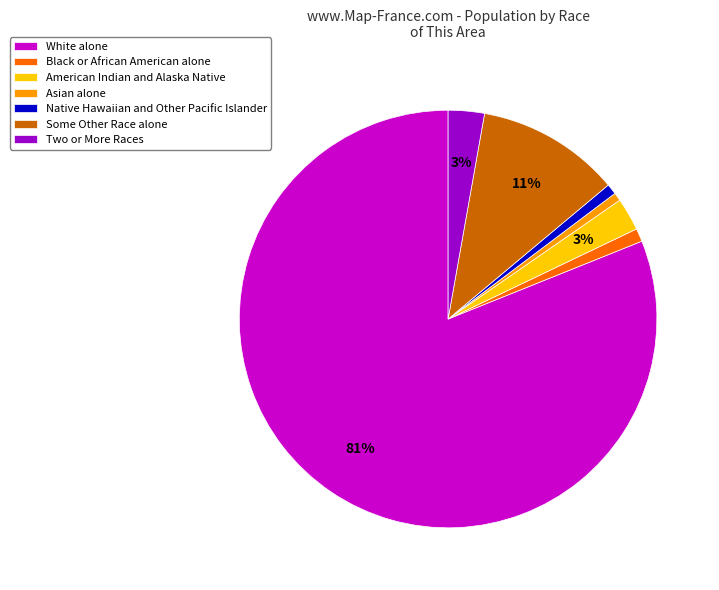

To the nearest percent, what is the average slice percentage?

14%